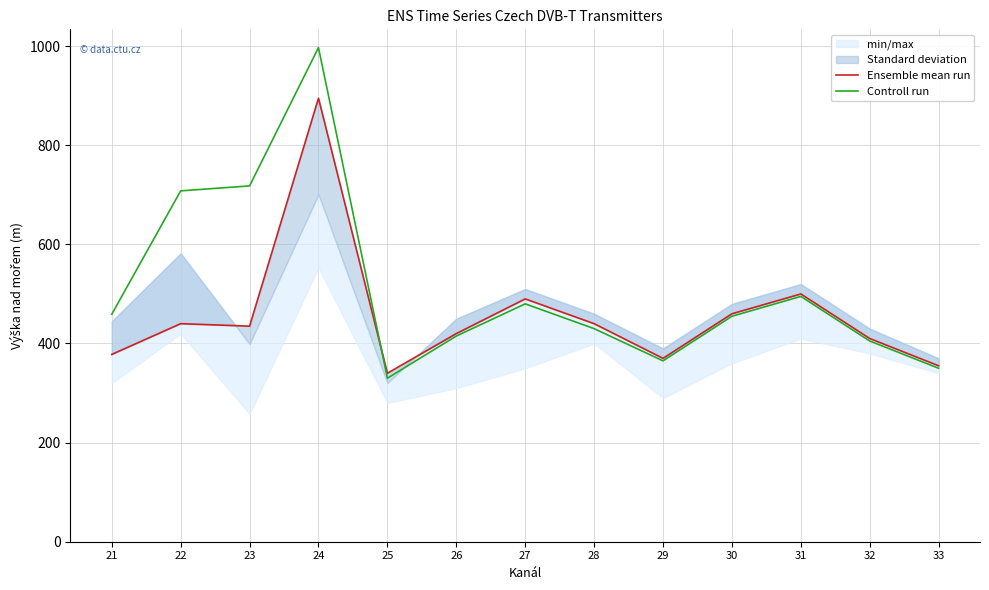

Where is Controll run nearest to the value 663?

22